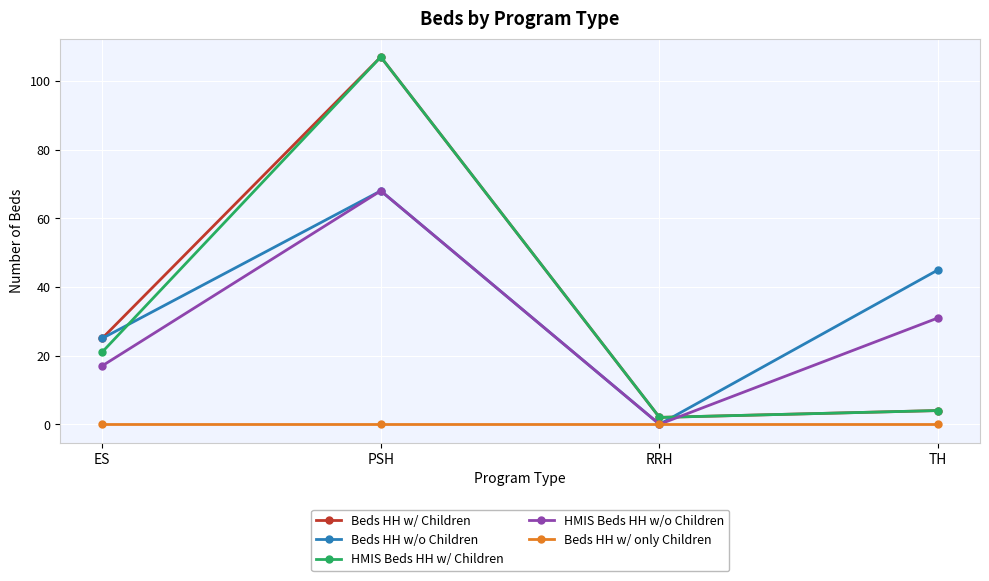

What is the label of the 4th point from the right?

ES